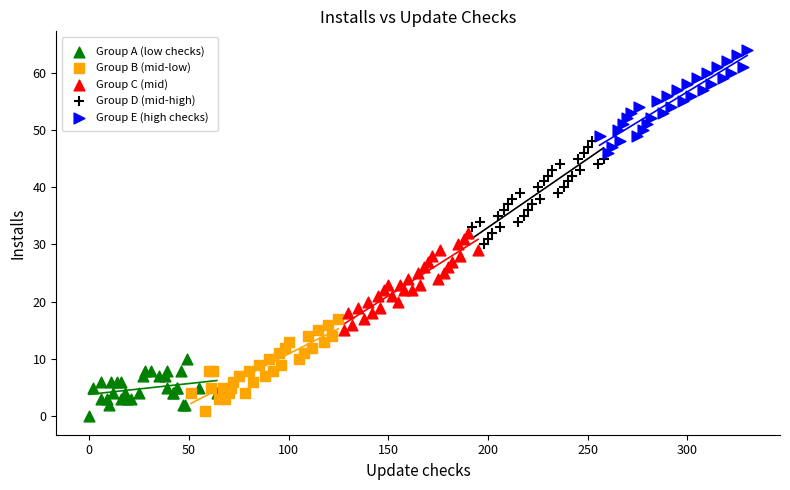

Which series contains the lowest Y value?

Group A (low checks)